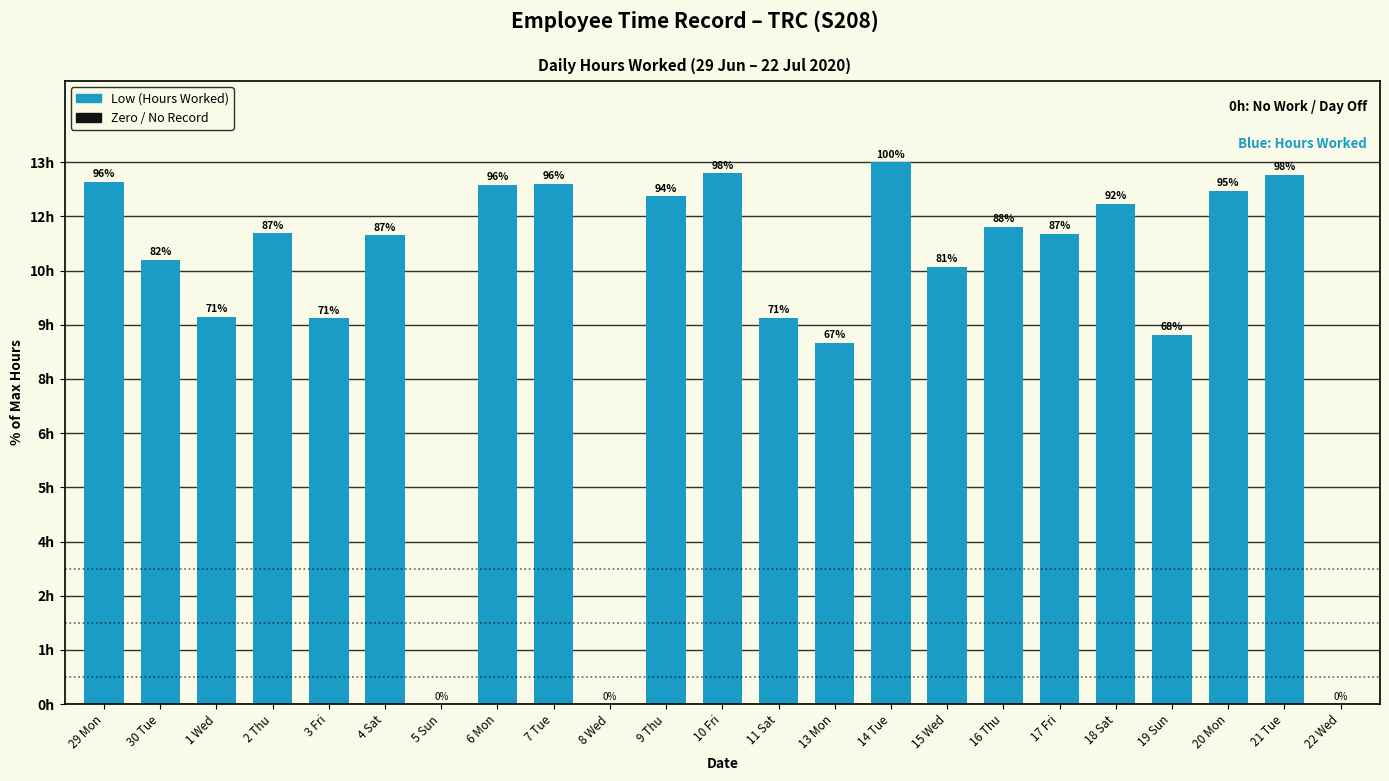

At which label is the value closest to 50?

13 Mon